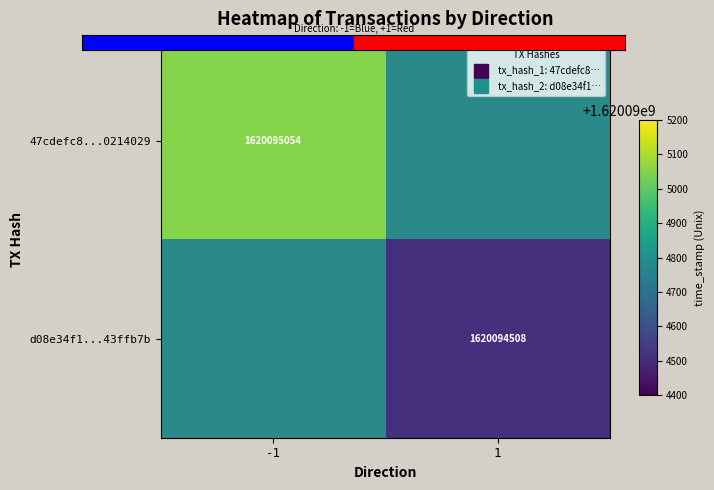

Reading right to left, what are all the values shown in this chart?

47cdefc85acb27134341120d86c87b3e0214029: 1620095054	-1
d08e34f1688423b82ba6889c0233621043ffb7b: 1620094508	1